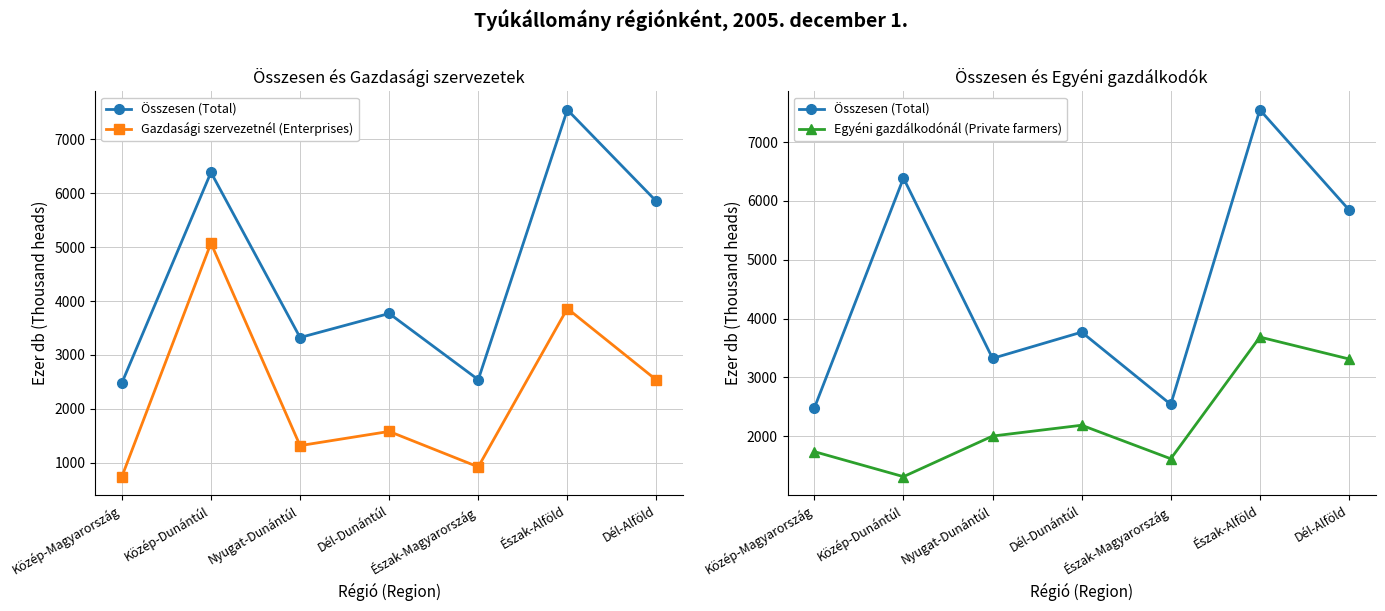

What is the label of the 4th point from the right?

Dél-Dunántúl